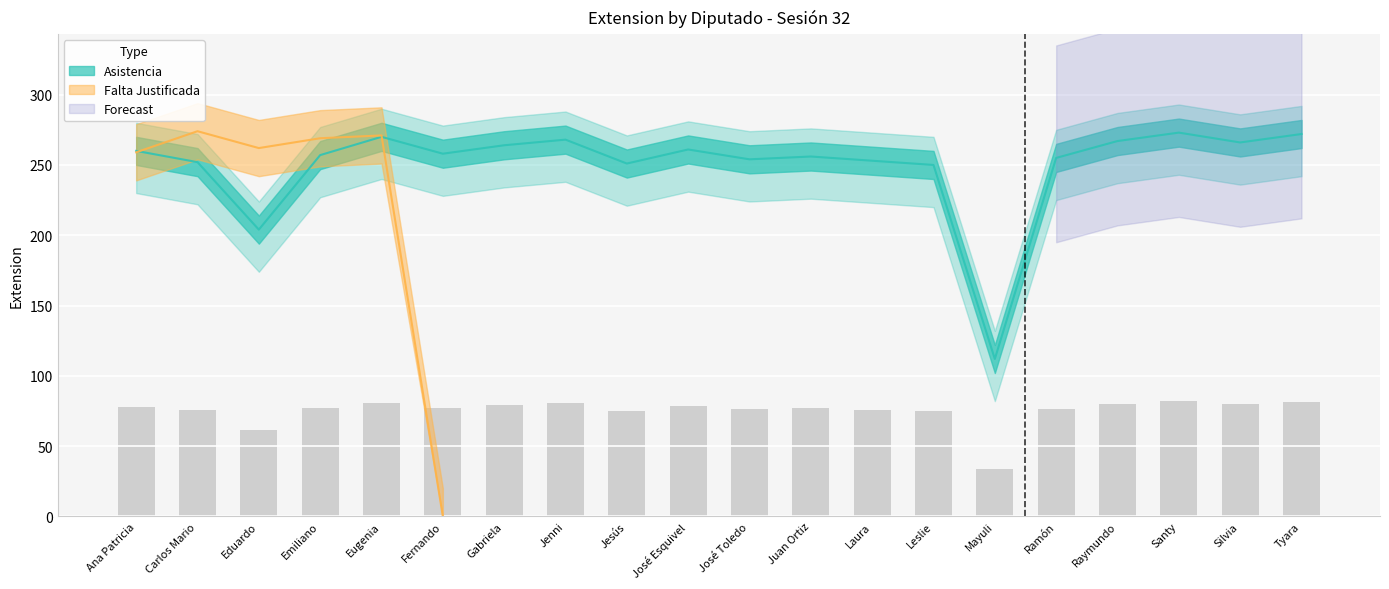

How many data points are above 258?

9